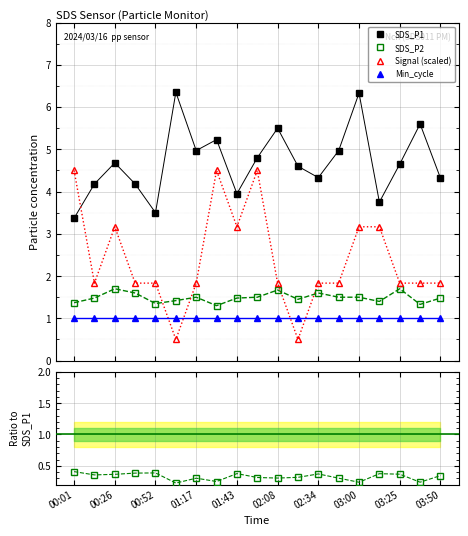

Reading right to left, list all the values displayed in this chart.

SDS_P1: 4.3	5.6	4.7	3.8	6.3	5.0	4.3	4.6	5.5	4.8	4.0	5.2	5.0	6.3	3.5	4.2	4.7	4.2	3.4
SDS_P2: 1.5	1.3	1.7	1.4	1.5	1.5	1.6	1.4	1.7	1.5	1.5	1.3	1.5	1.4	1.4	1.6	1.7	1.5	1.4
Signal (scaled): 1.8	1.8	1.8	3.2	3.2	1.8	1.8	0.5	1.8	4.5	3.2	4.5	1.8	0.5	1.8	1.8	3.2	1.8	4.5
Min_cycle: 1.0	1.0	1.0	1.0	1.0	1.0	1.0	1.0	1.0	1.0	1.0	1.0	1.0	1.0	1.0	1.0	1.0	1.0	1.0
SDS_P2 / SDS_P1: 0.3	0.2	0.4	0.4	0.2	0.3	0.4	0.3	0.3	0.3	0.4	0.2	0.3	0.2	0.4	0.4	0.4	0.4	0.4